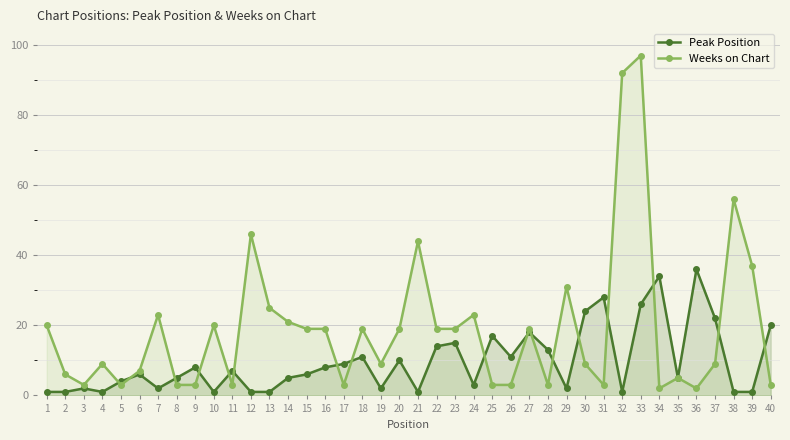

Where do Weeks on Chart and Peak Position first cross each other?

4 and 5